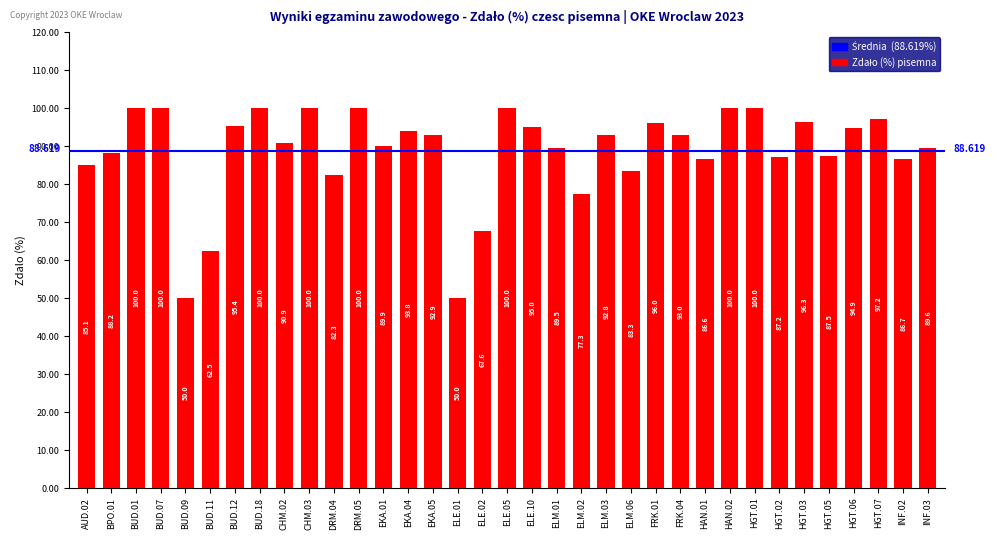

How many bars are there in total?

35